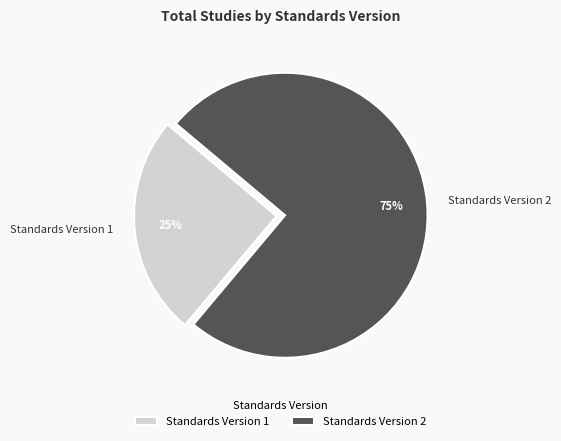

What percentage is the Standards Version 2 slice, to the nearest percent?

75%